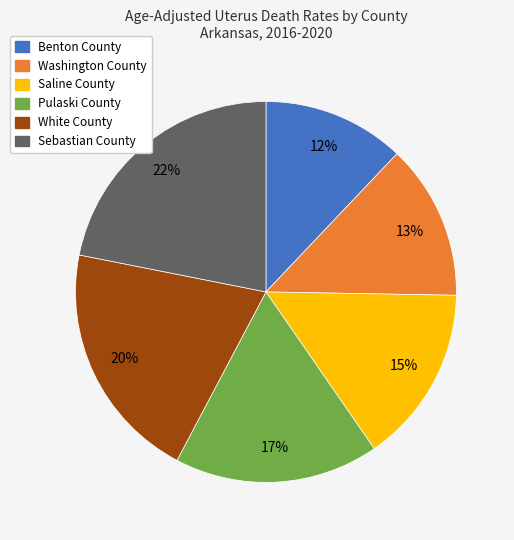

Which has a higher value, Saline County or Pulaski County?

Pulaski County